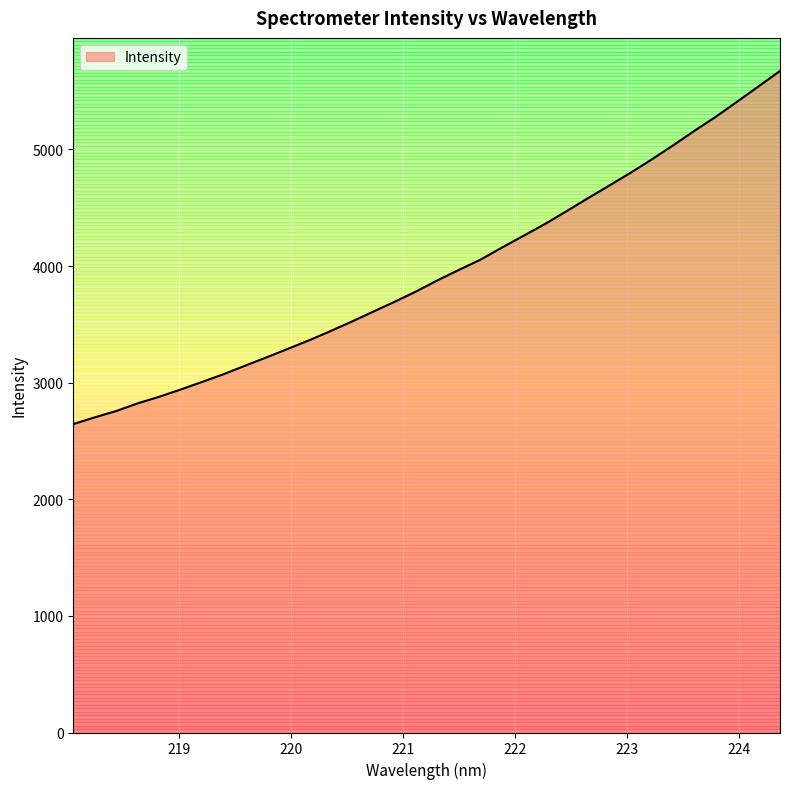

What is the difference between the maximum and minimum values?

3028.2